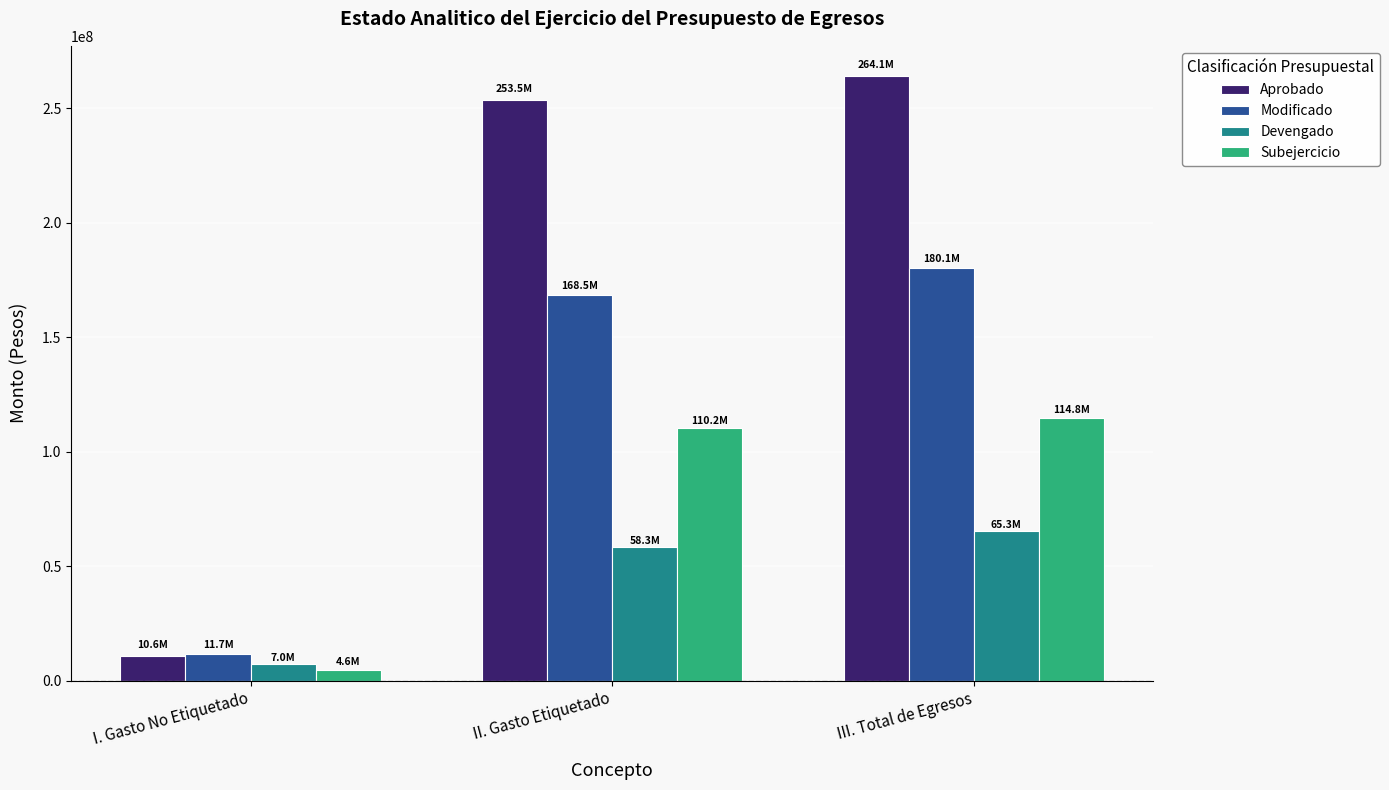

Is it true that Subejercicio equals 110197459.2 at II. Gasto Etiquetado?

True